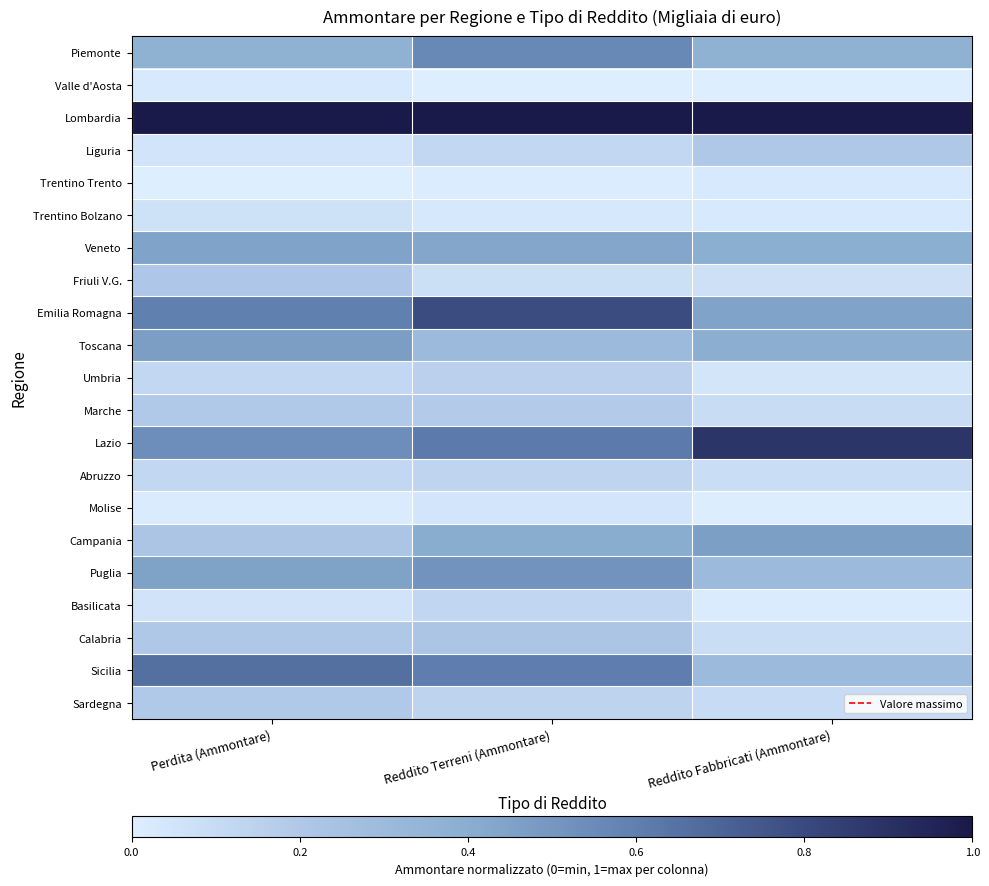

Rank the series by their maximum value, from lowest to highest.

Trentino Trento, Valle d'Aosta, Molise, Trentino Bolzano, Basilicata, Abruzzo, Umbria, Marche, Sardegna, Liguria, Friuli V.G., Calabria, Veneto, Campania, Toscana, Puglia, Piemonte, Sicilia, Emilia Romagna, Lazio, Lombardia